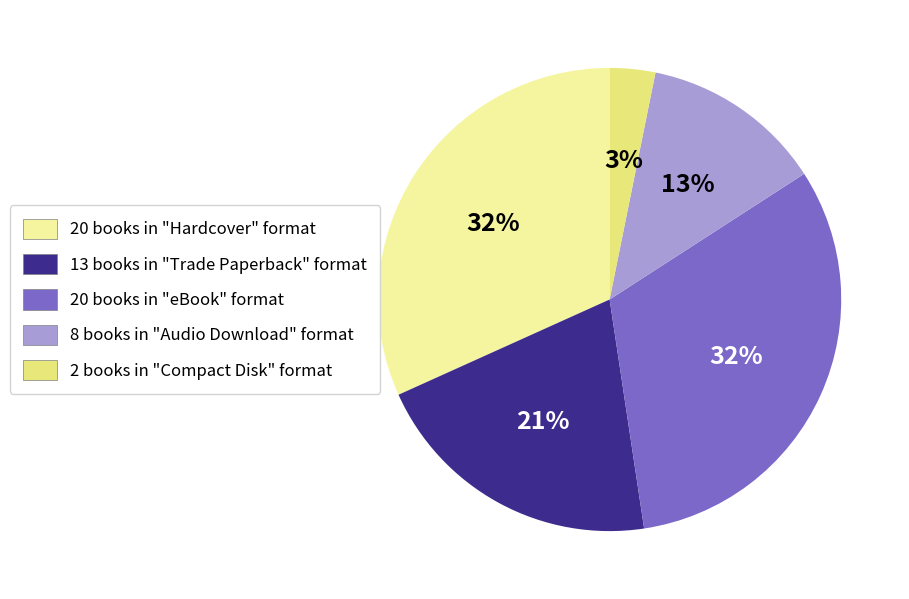

To the nearest percent, what is the difference between the largest and smallest slice percentages?

29%